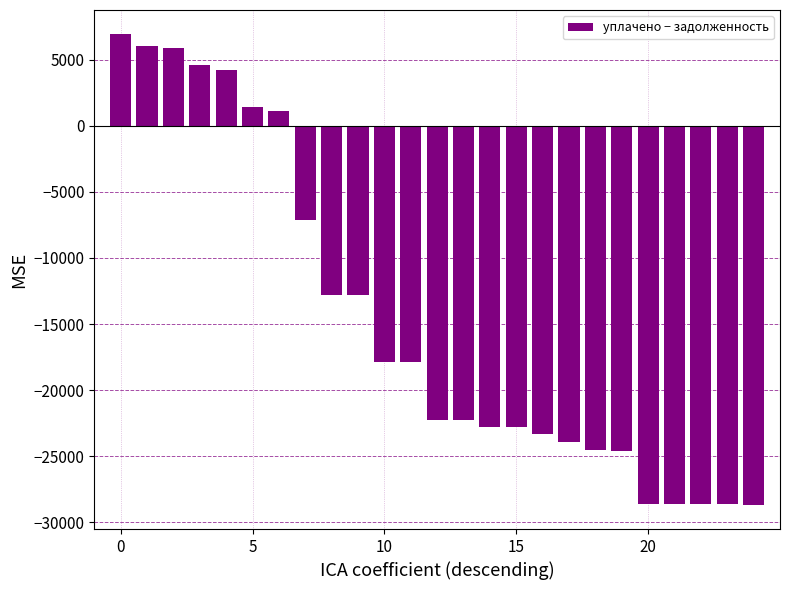

What is the sum of all values?

-367992.9